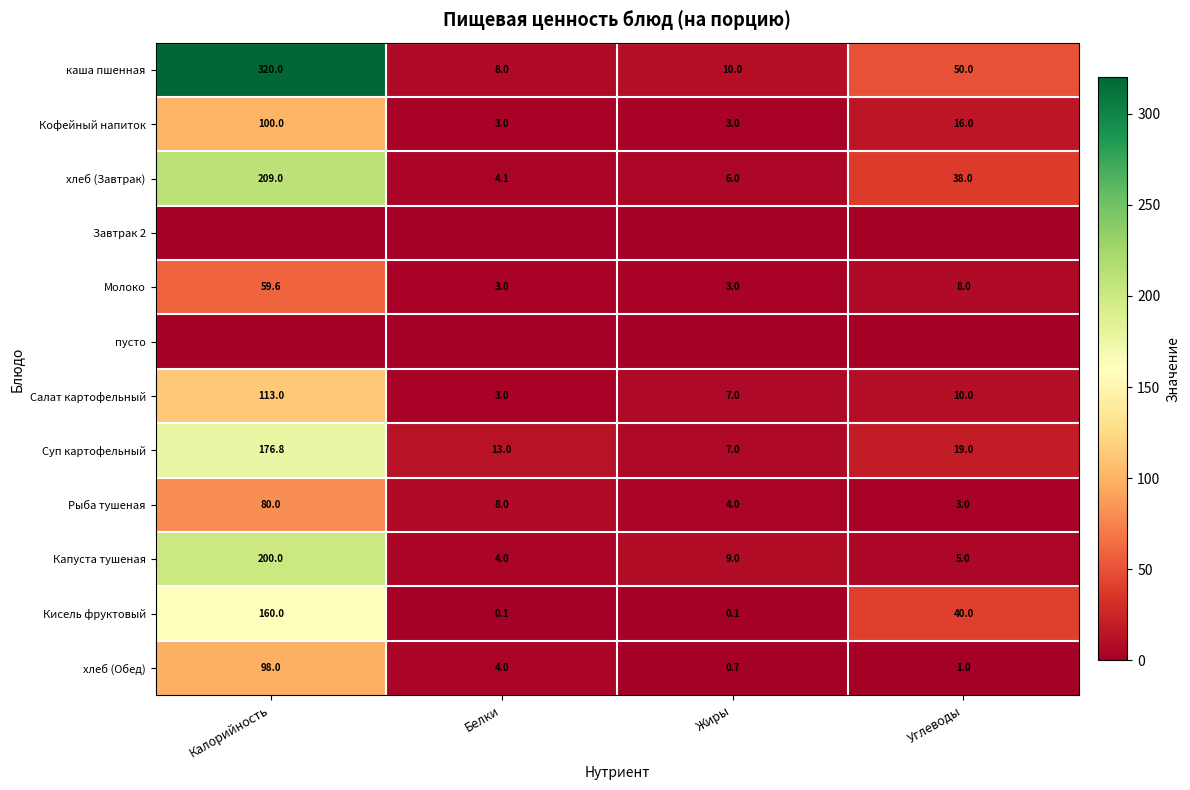

At which category is the sum across all series the highest?

Калорийность